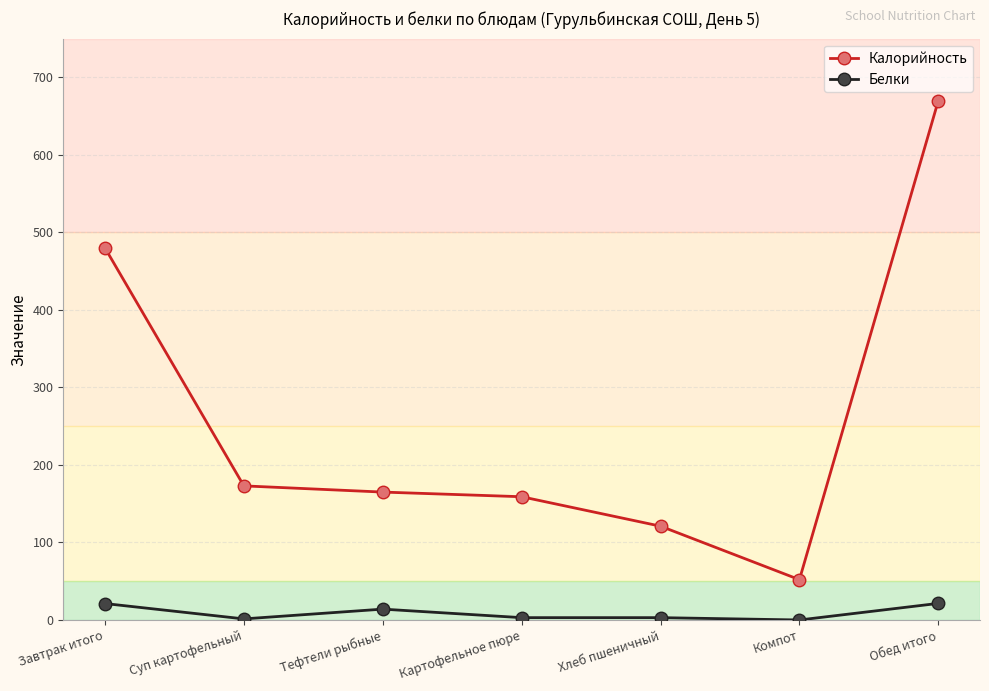

Rank the series by their maximum value, from lowest to highest.

Белки, Калорийность